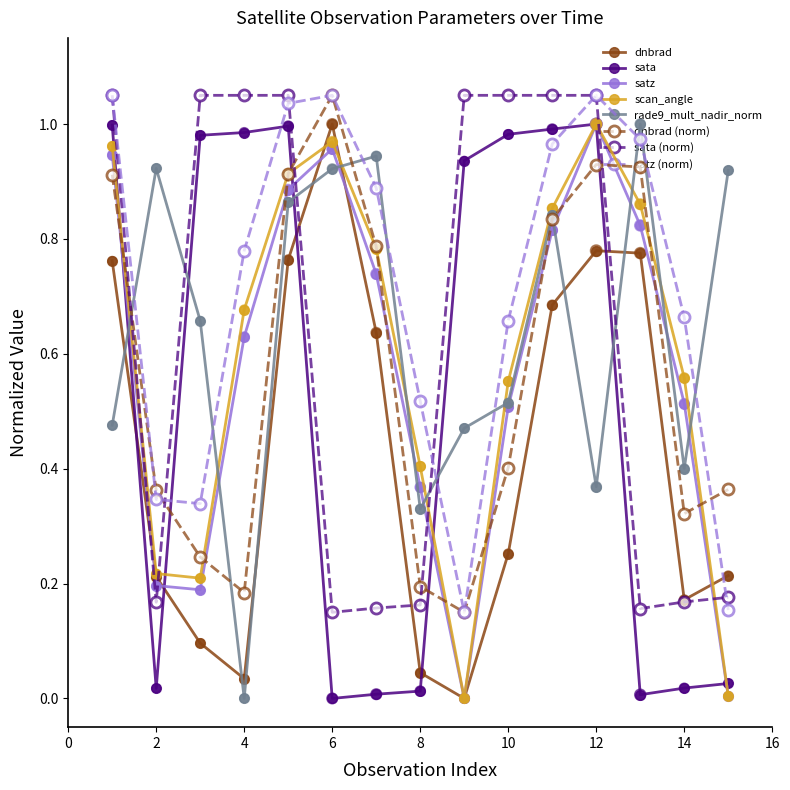

Which series has the largest total across all categories?

satz (norm)